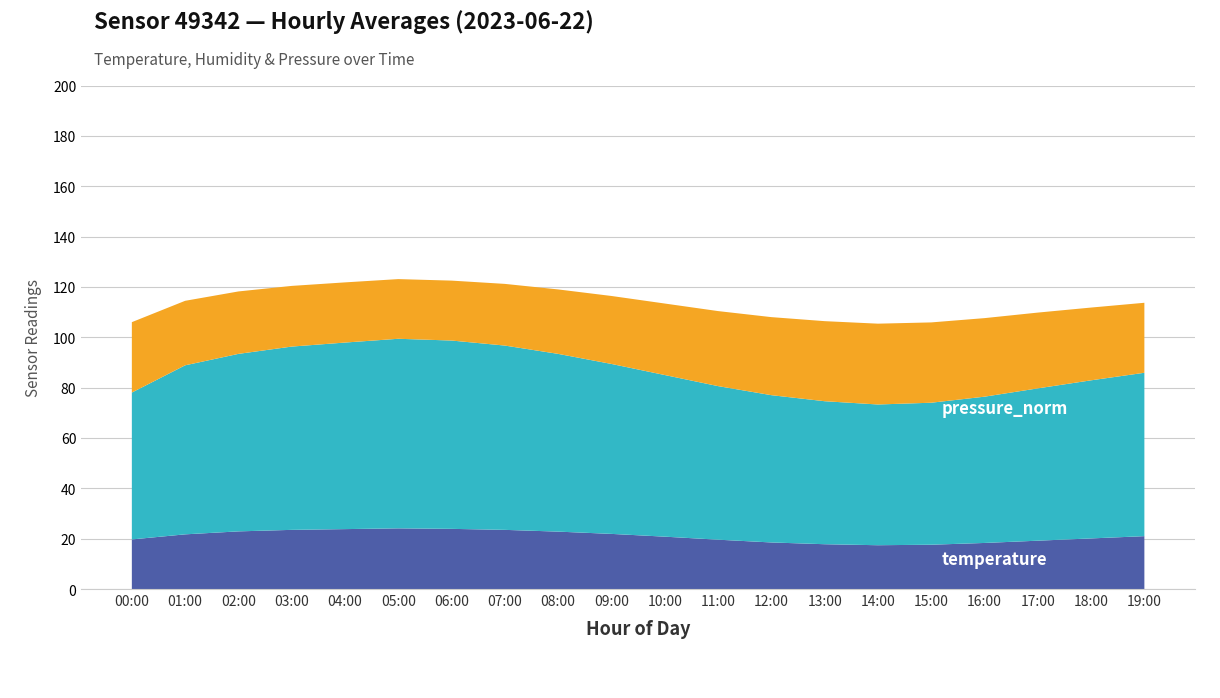

What is the total value across all series at 08:00?

119.0